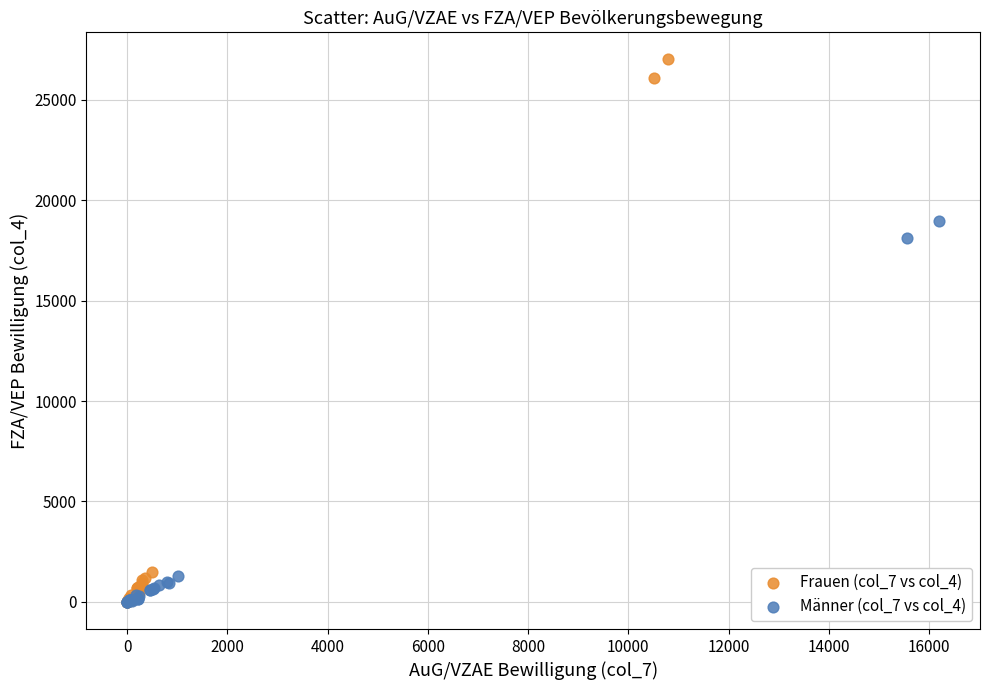

Which series has the largest Y range (max minus min)?

Frauen (col_7 vs col_4)